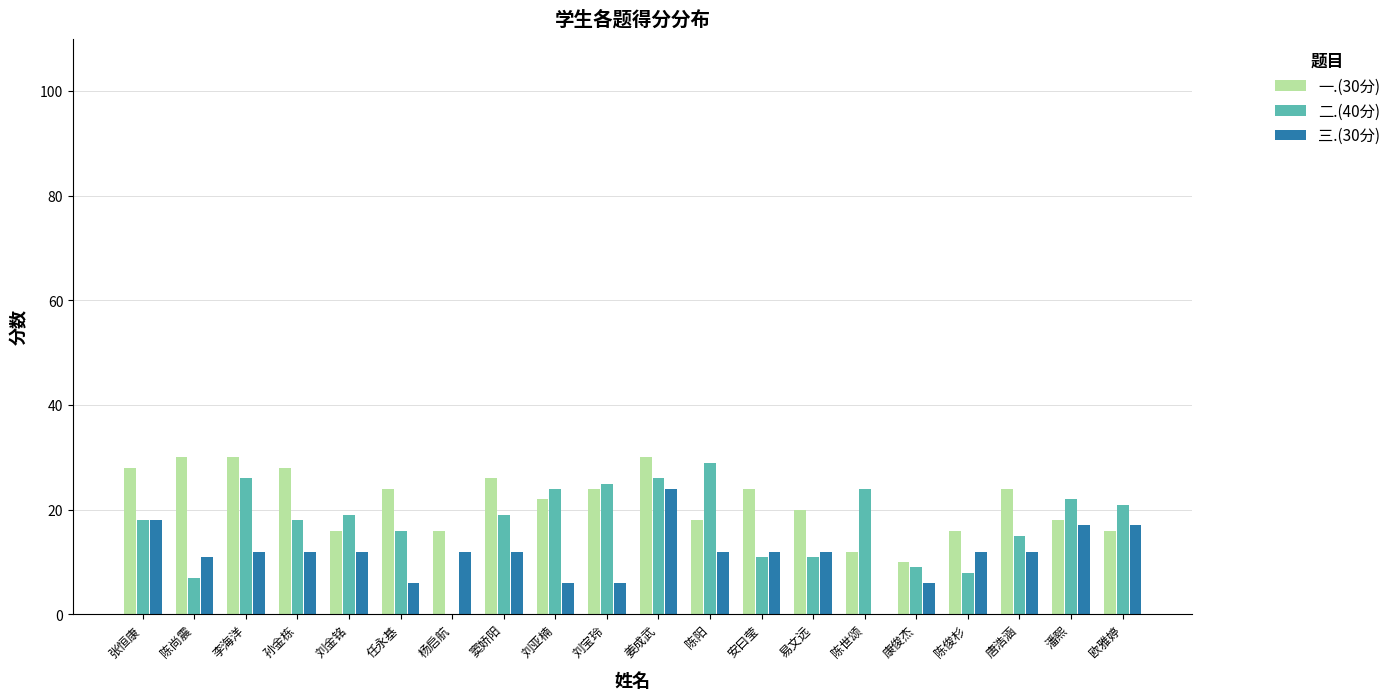

The value of 二.(40分) at 潘熙 is 34. True or false?

False